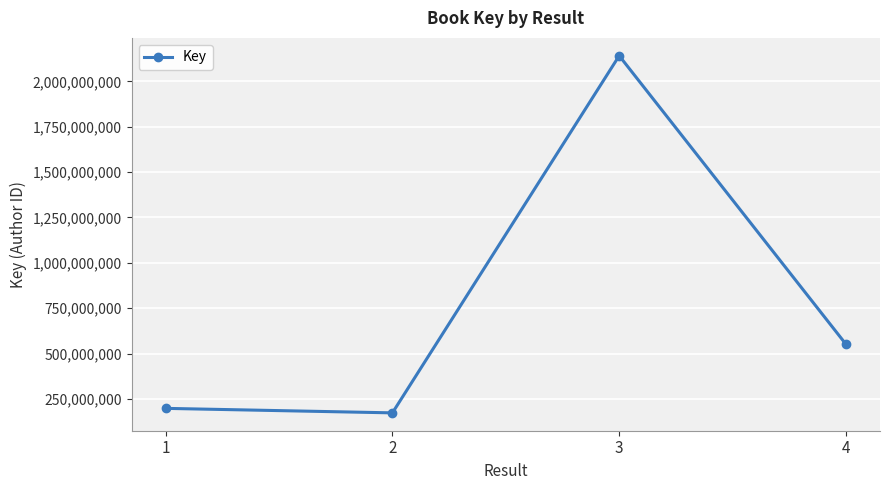

Where is the first local maximum?

3